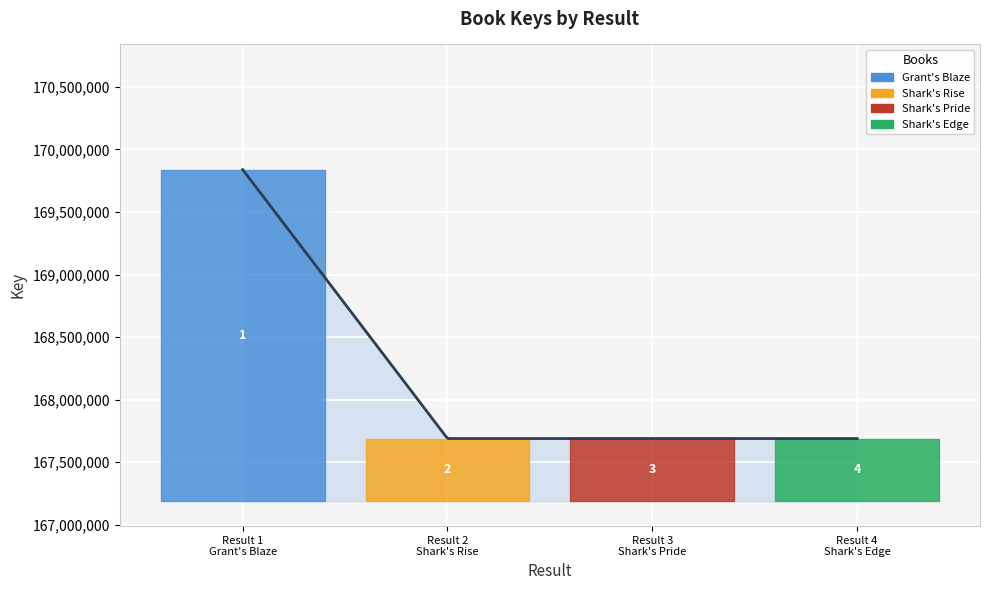

What is the greatest value displayed?

169838873.0